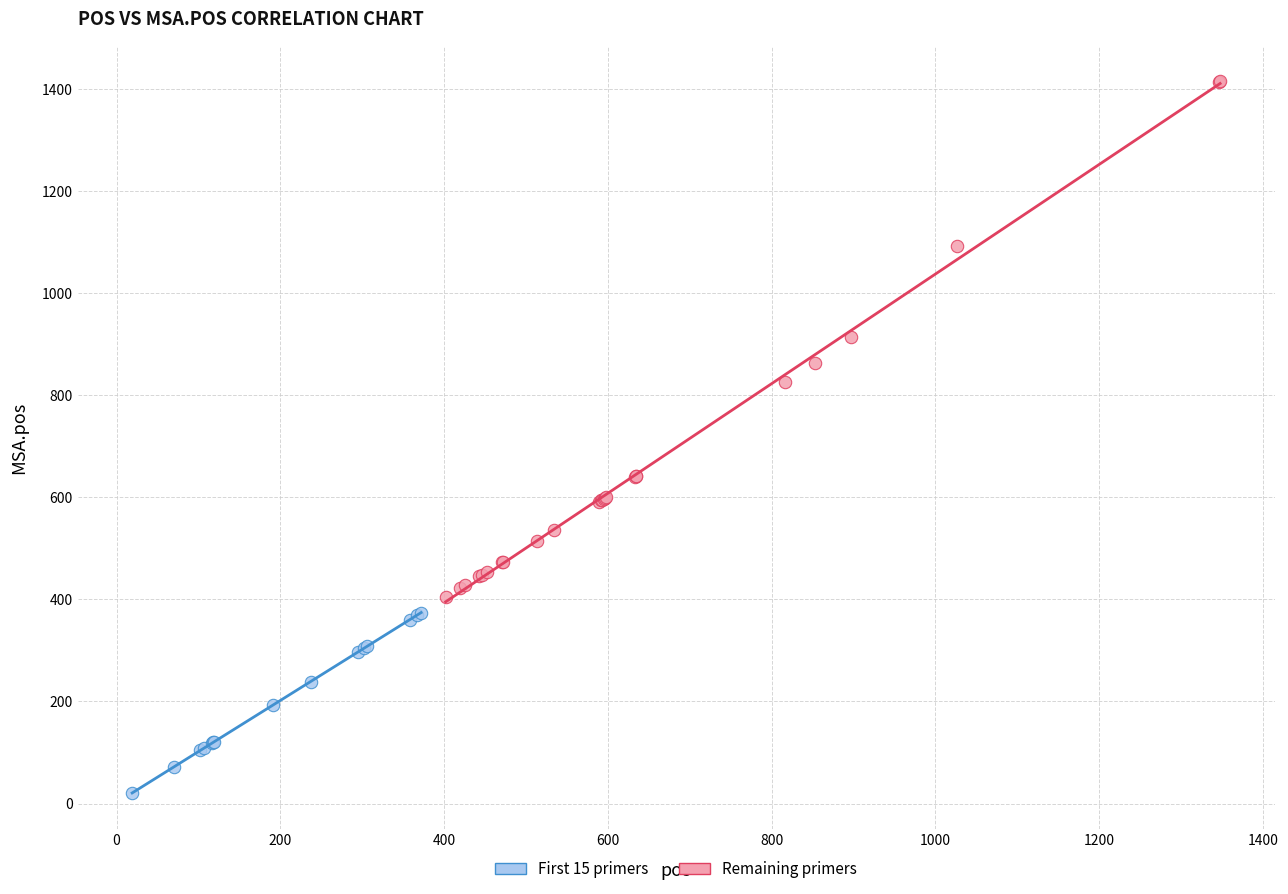

What are all the series names shown in the legend?

First 15 primers, Remaining primers